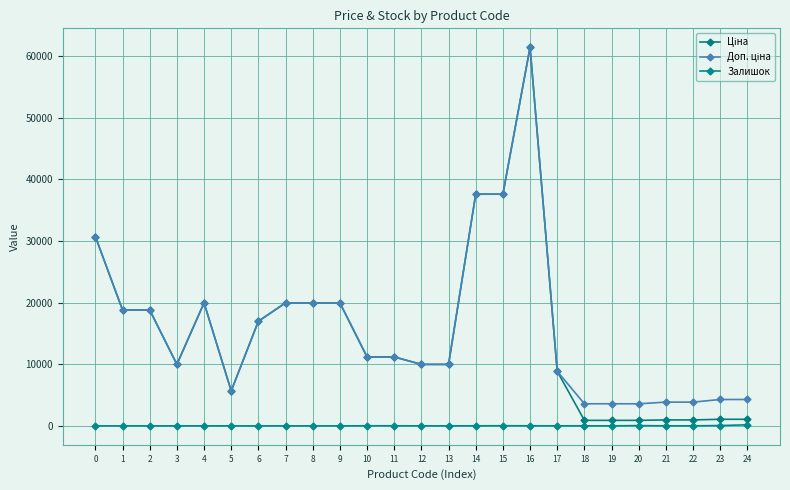

What is the total value across all series at 11?

22393.3